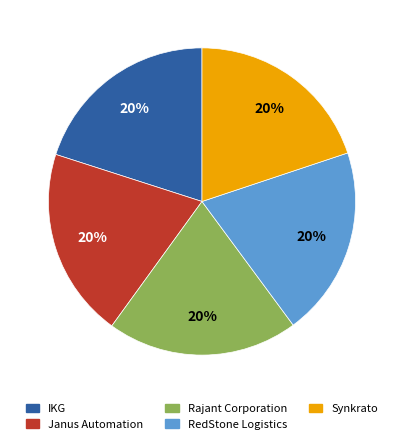

Is it true that RedStone Logistics is 10% of the pie?

False